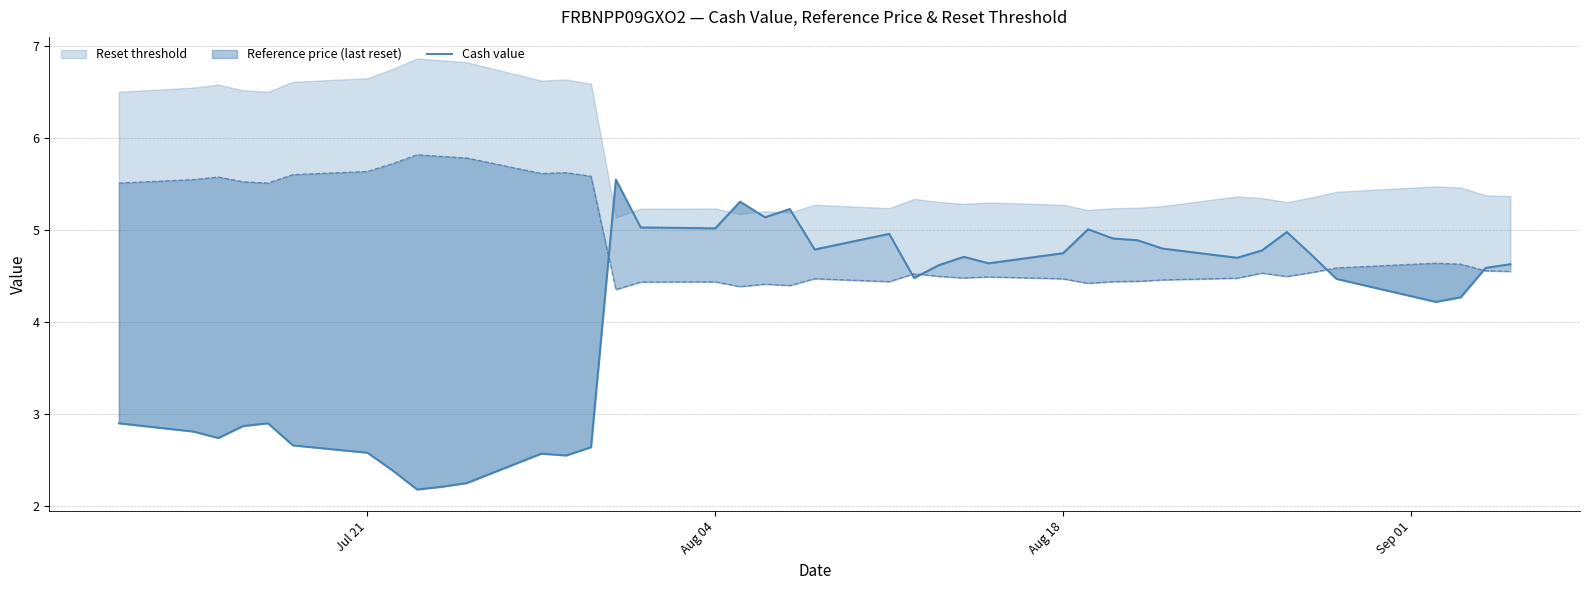

What is the smallest value displayed?

2.2